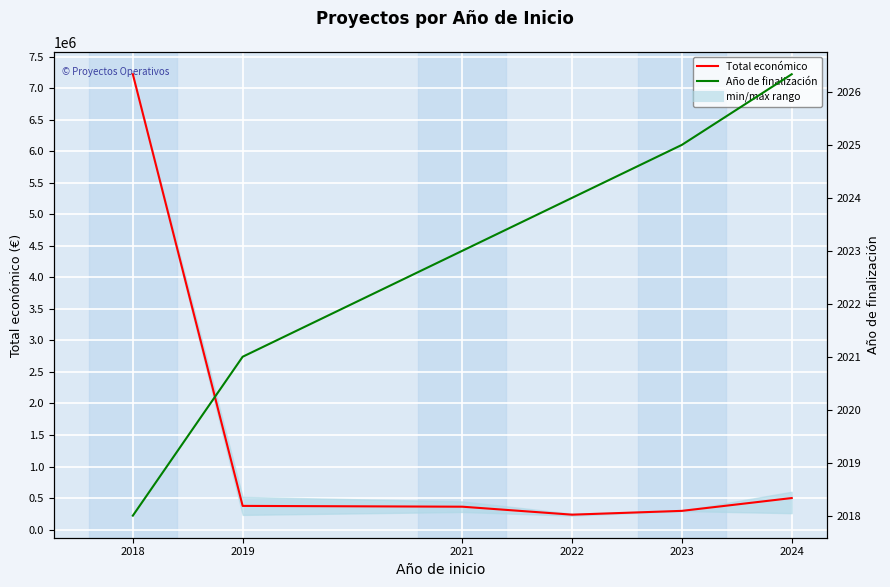

What is the average value of the Total económico series?

1498760.6